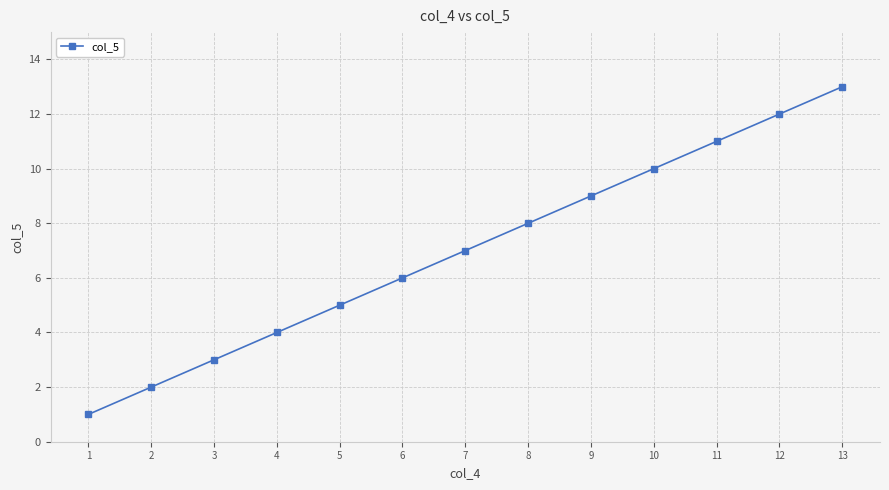

What is the change in value from 11 to 12?

+1